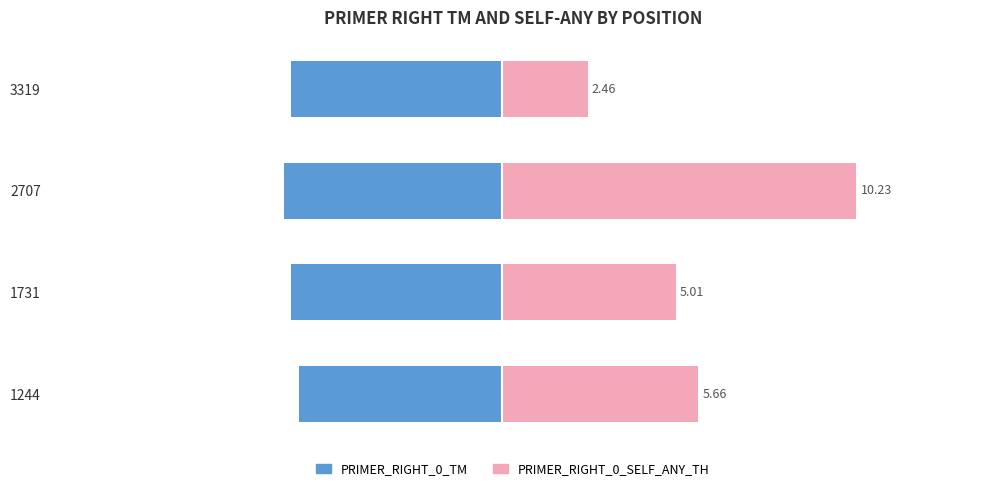

How many bars are there in total?

8